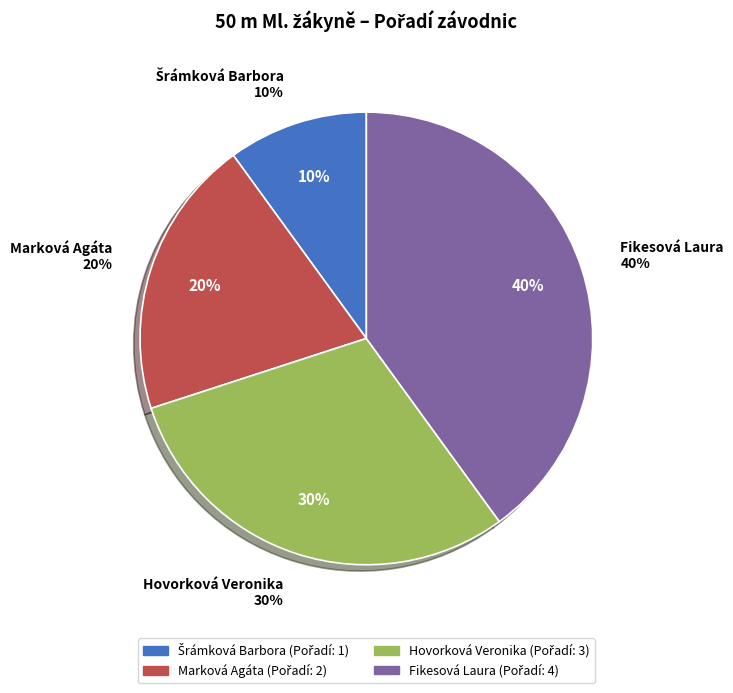

To the nearest percent, what is the combined percentage of Šrámková Barbora and Hovorková Veronika?

40%